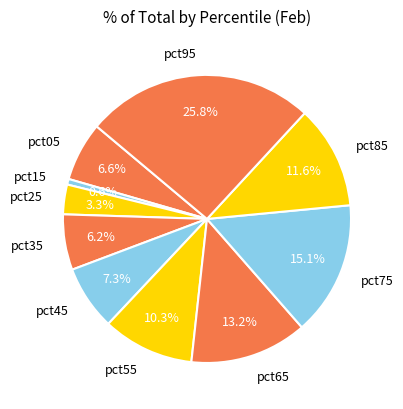

To the nearest percent, what is the average slice percentage?

10%